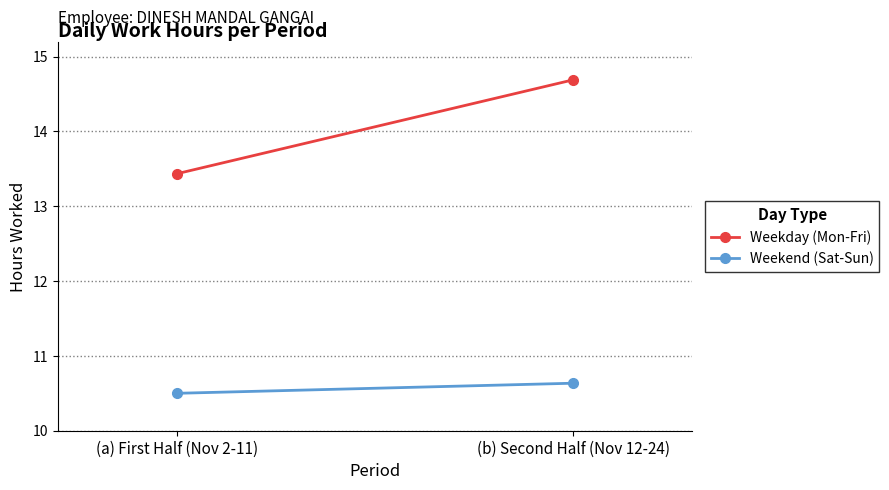

What are all the series names shown in the legend?

Weekday (Mon-Fri), Weekend (Sat-Sun)